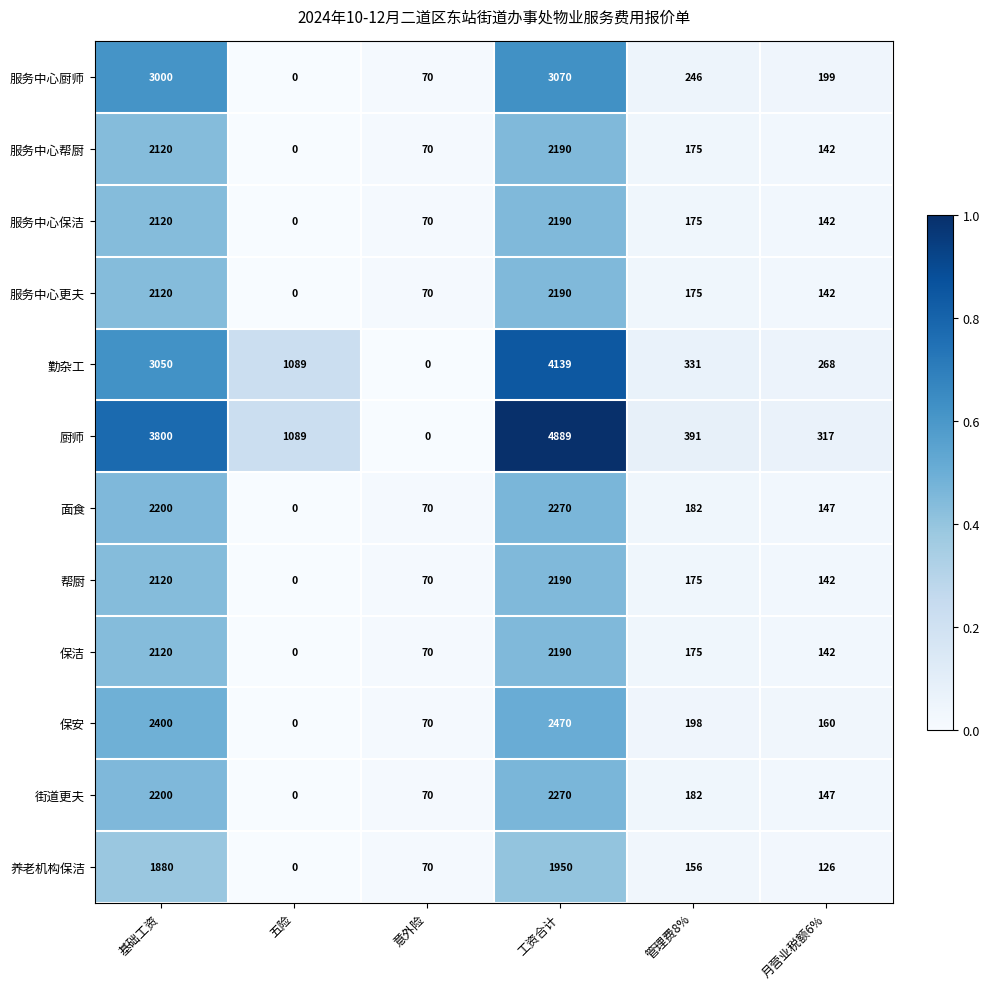

Which series changed the most between 基础工资 and 意外险?

厨师